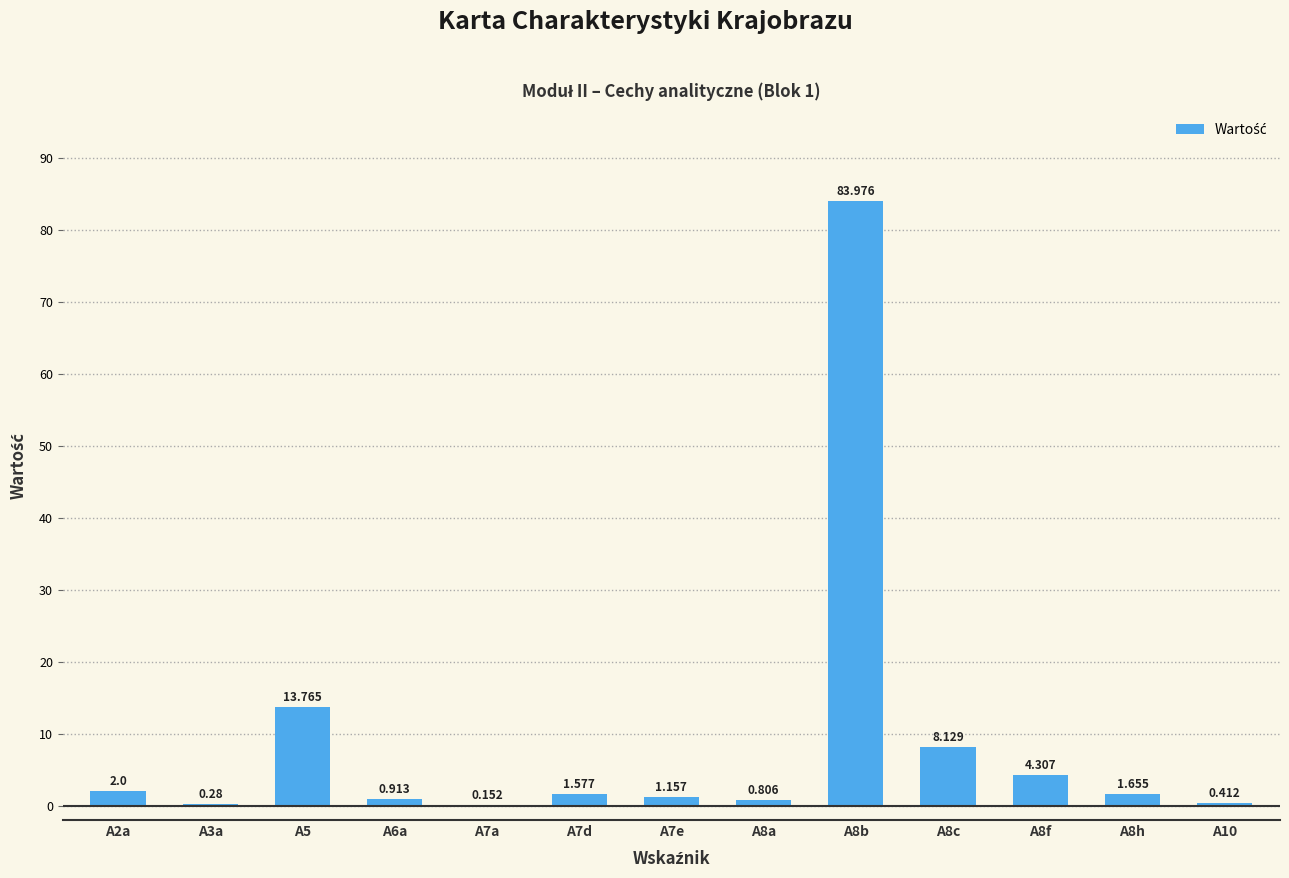

How many distinct data groups are displayed?

1